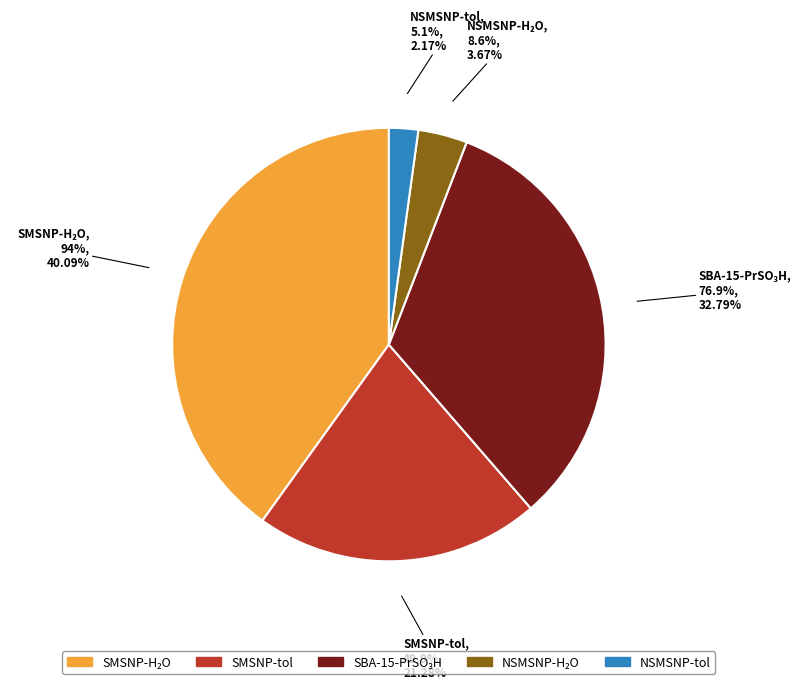

To the nearest percent, what is the average slice percentage?

20%